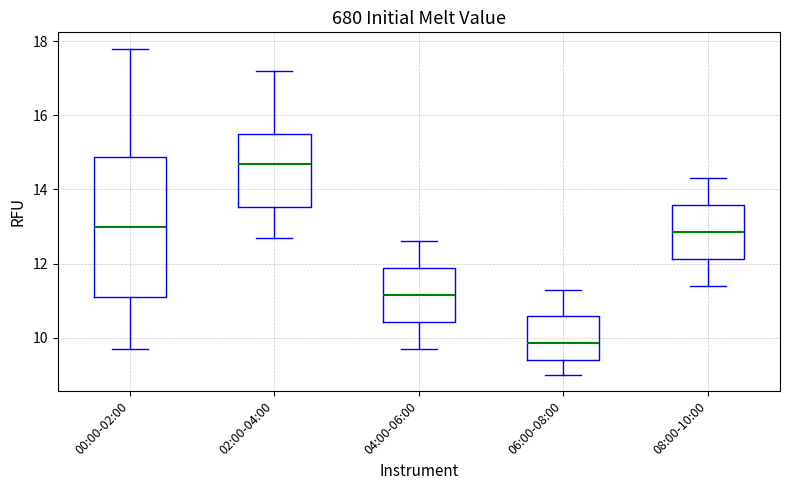

Where is the lower edge of the box for 02:00-04:00 on the y-axis? The values are not printed on the chart, so give them approximately, as read against the axis.

13.6